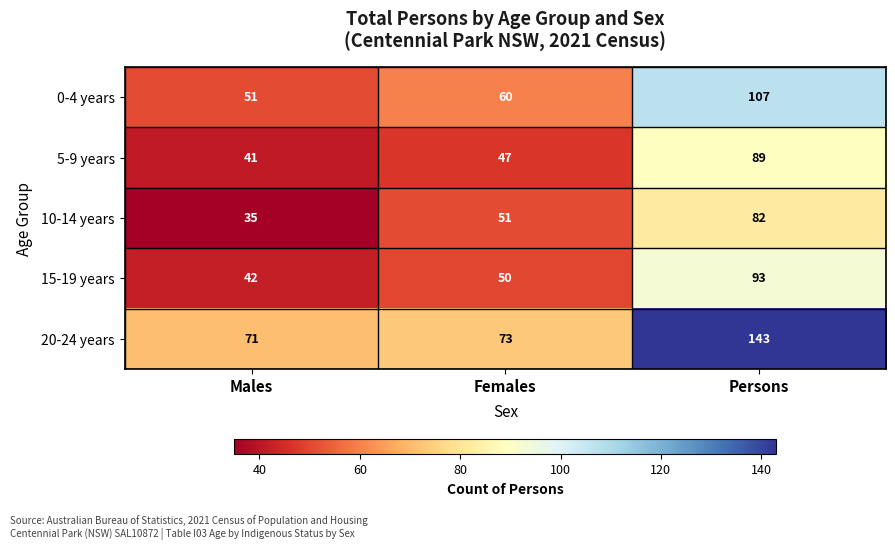

At how many categories does at least one series exceed 39?

3